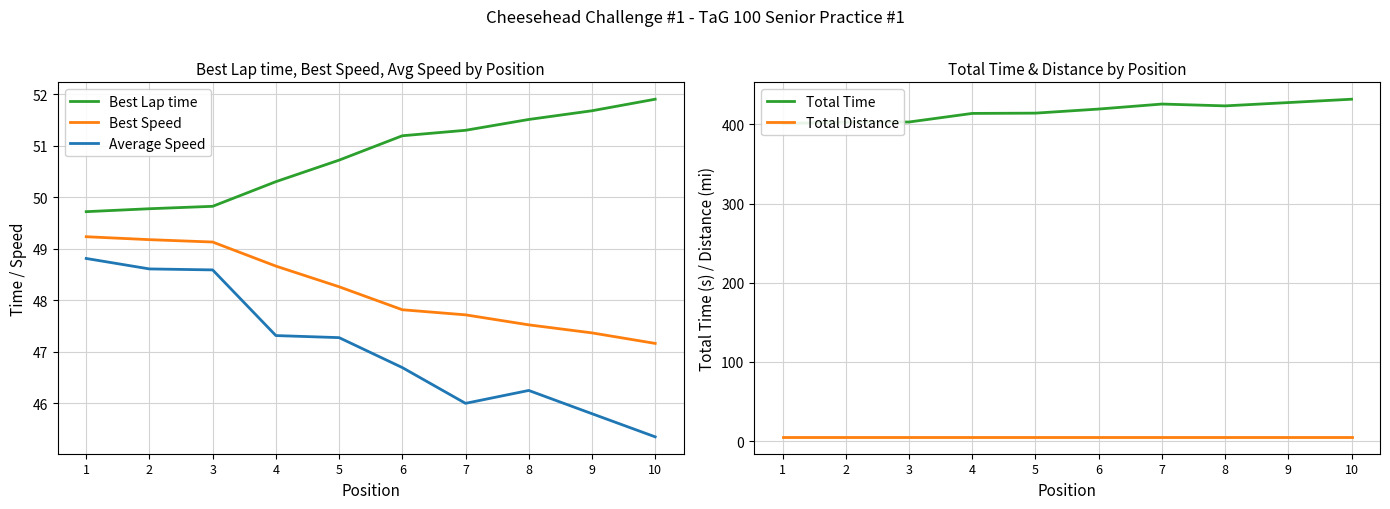

Reading left to right, list all the values displayed in this chart.

Best Lap time: 1=49.7	2=49.8	3=49.8	4=50.3	5=50.7	6=51.2	7=51.3	8=51.5	9=51.7	10=51.9
Best Speed: 1=49.2	2=49.2	3=49.1	4=48.7	5=48.3	6=47.8	7=47.7	8=47.5	9=47.4	10=47.2
Average Speed: 1=48.8	2=48.6	3=48.6	4=47.3	5=47.3	6=46.7	7=46.0	8=46.3	9=45.8	10=45.4
Total Time: 1=401.2	2=402.9	3=403.0	4=413.9	5=414.2	6=419.4	7=425.7	8=423.4	9=427.6	10=431.8
Total Distance: 1=5.4	2=5.4	3=5.4	4=5.4	5=5.4	6=5.4	7=5.4	8=5.4	9=5.4	10=5.4